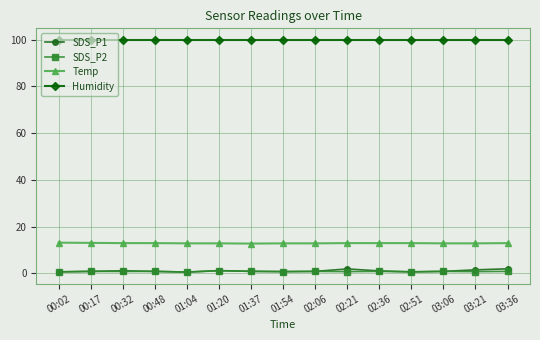

What is the maximum value shown in the chart?

99.9